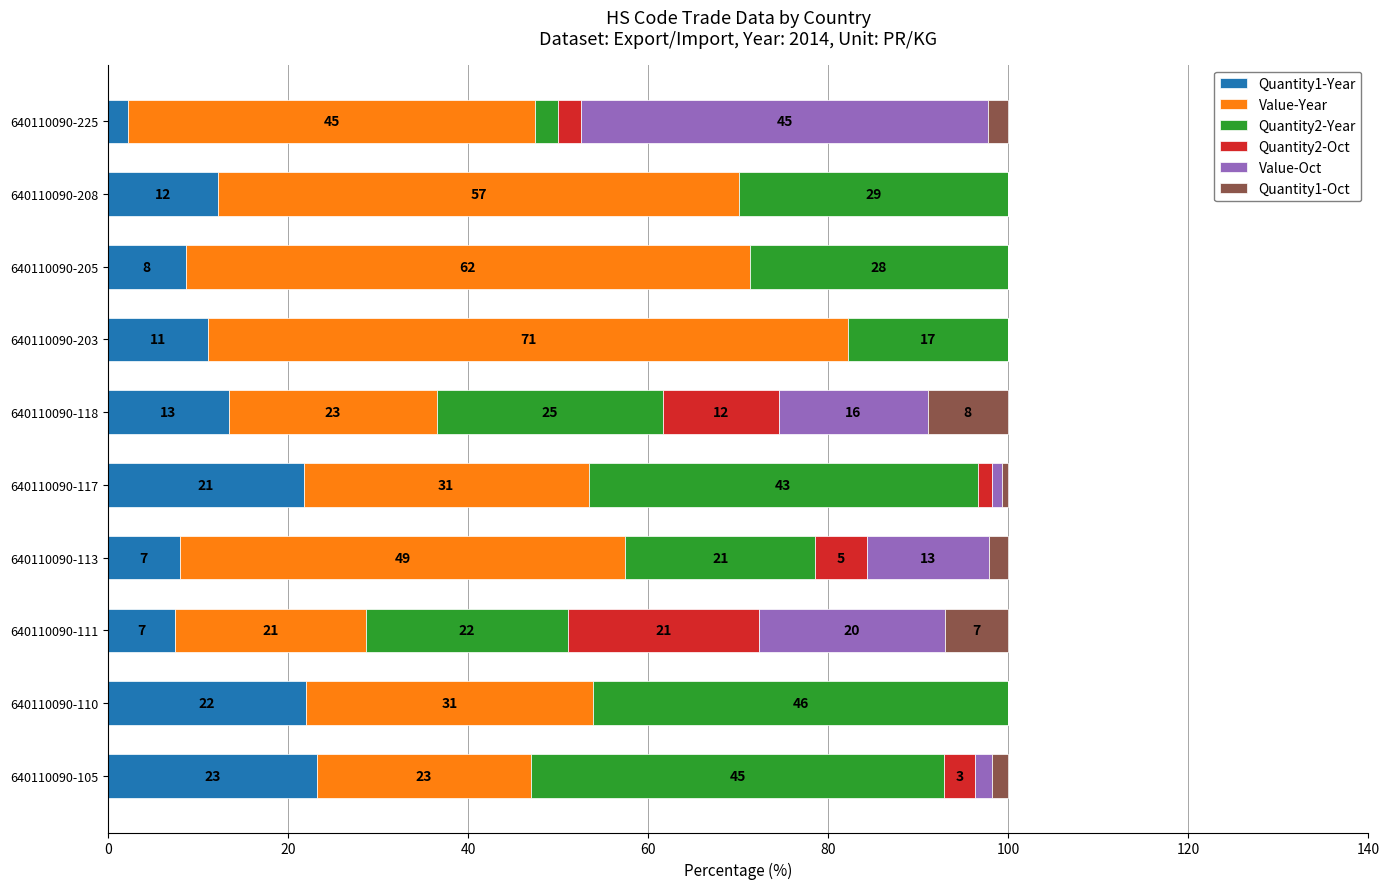

What are all the series names shown in the legend?

Quantity1-Year, Value-Year, Quantity2-Year, Quantity2-Oct, Value-Oct, Quantity1-Oct